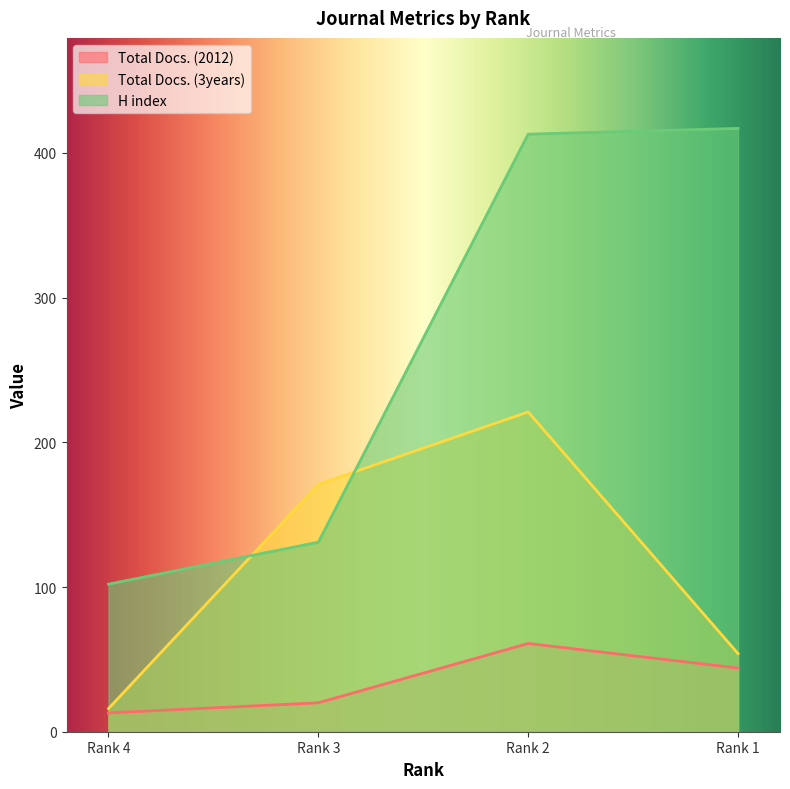

Read the Total Docs. (3years) value at Rank 2, to the nearest 10.

220